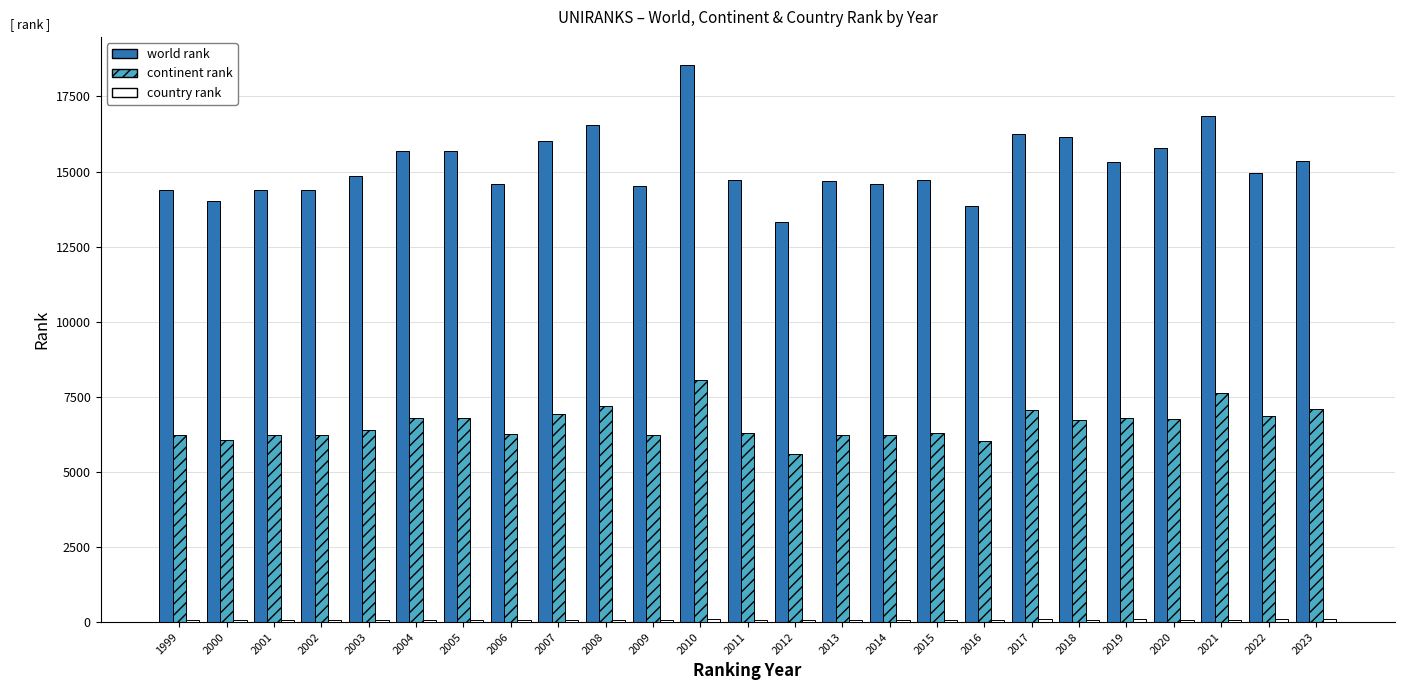

Is the value of world rank at 2023 greater than the value of continent rank at 2011?

Yes